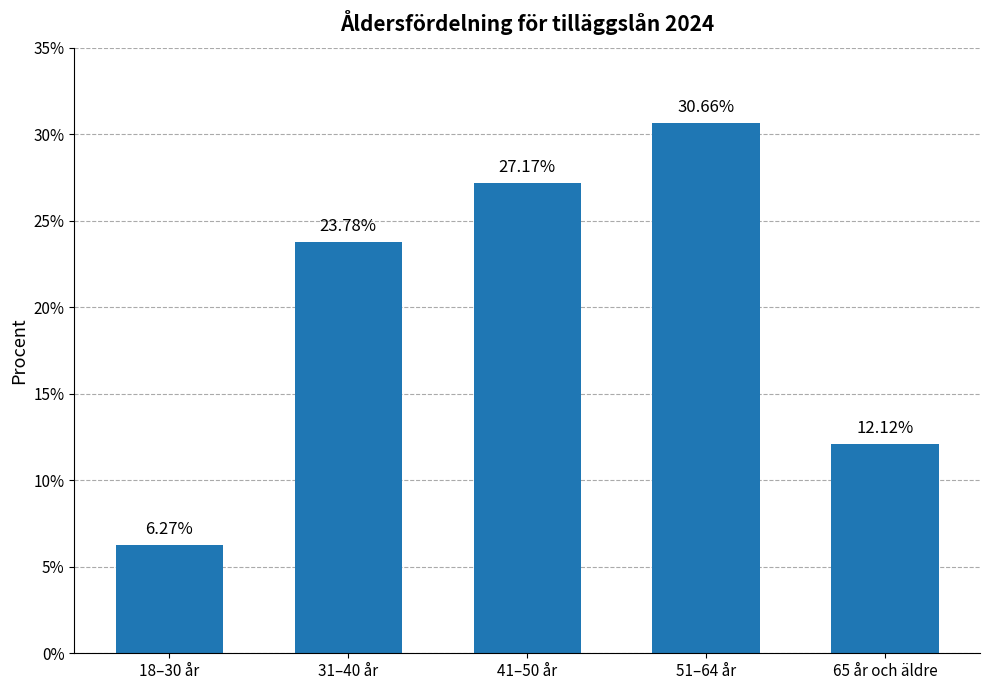

The value at 18–30 år is 3.7. True or false?

False